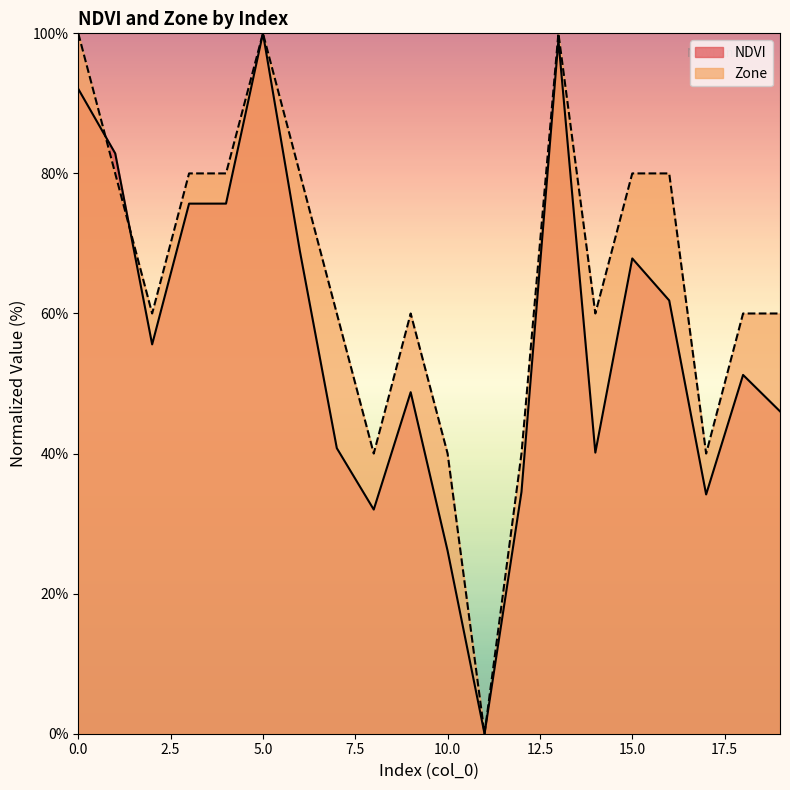

The value of NDVI at 18 is 51.2. True or false?

True